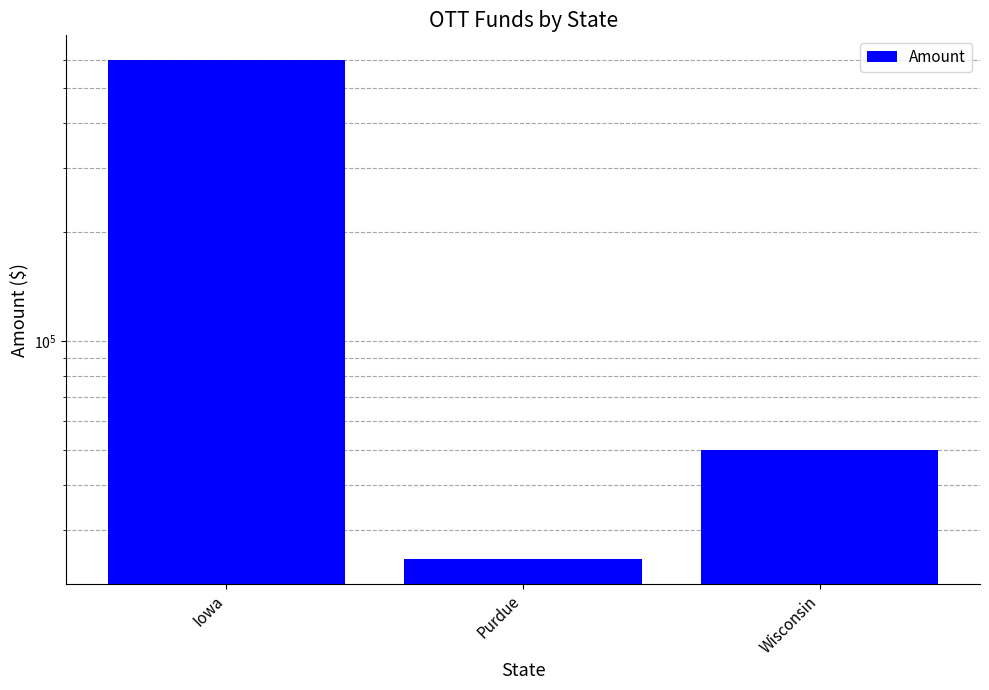

Reading left to right, extract all data points from this chart.

597180	25000	50000